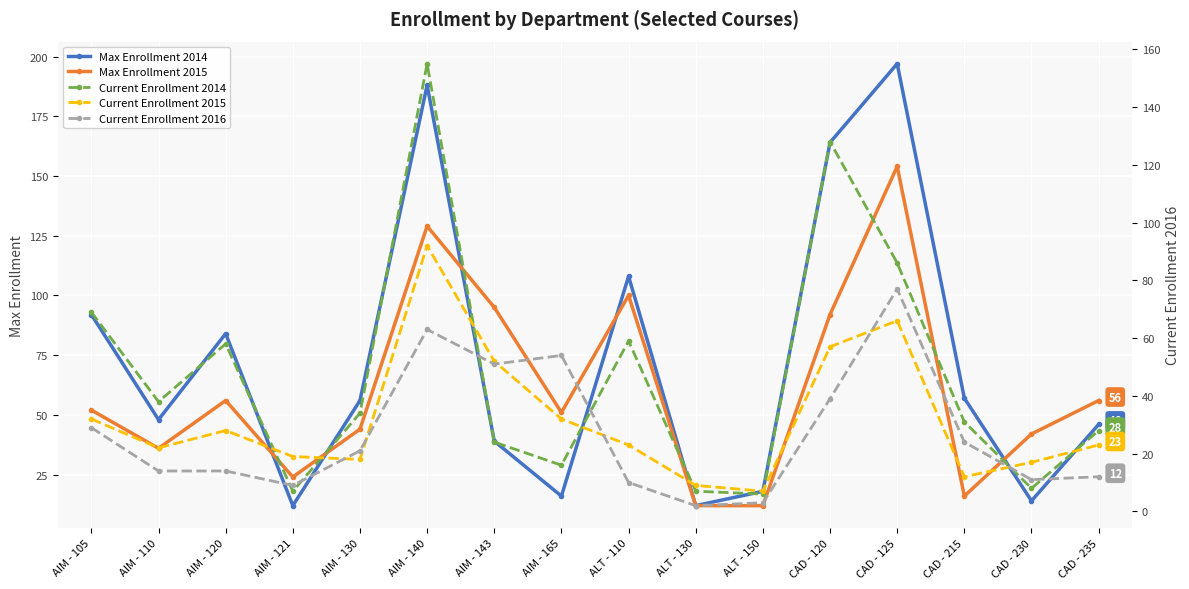

Count the number of categories in the chart.

16